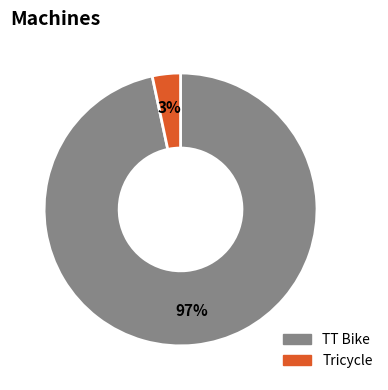

Combined, do Tricycle and TT Bike account for over 50%?

Yes